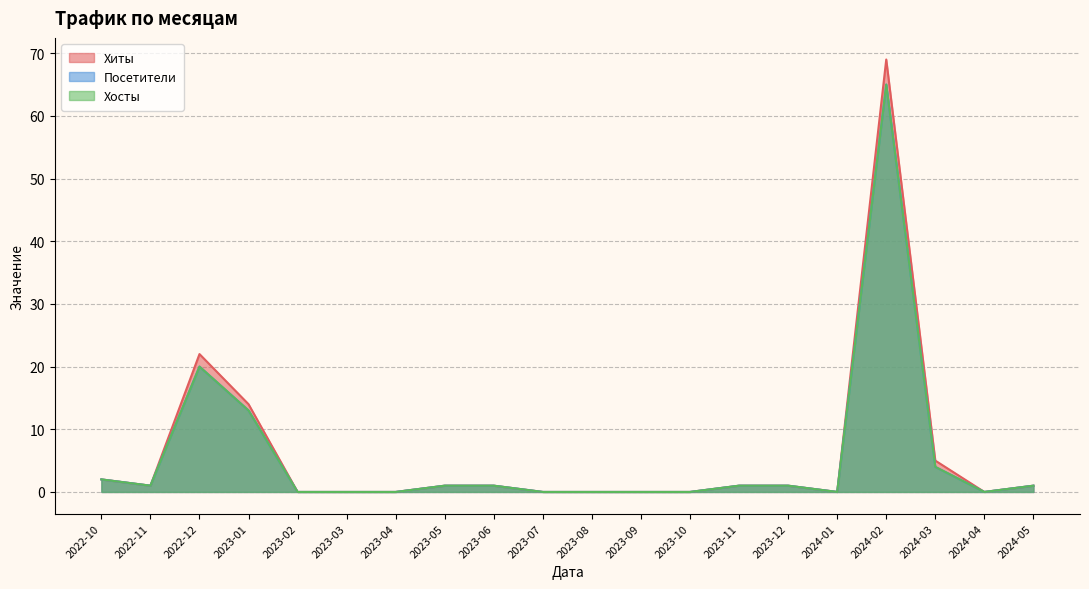

How many data points in Хосты are less than 1?

9